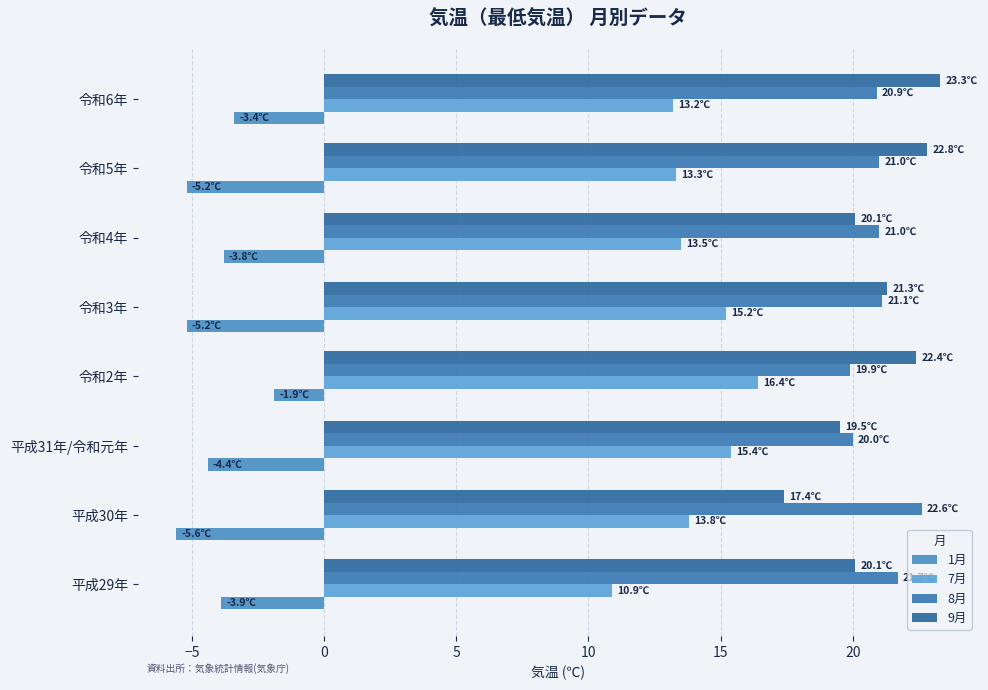

What is the minimum value for 1月?

-5.6